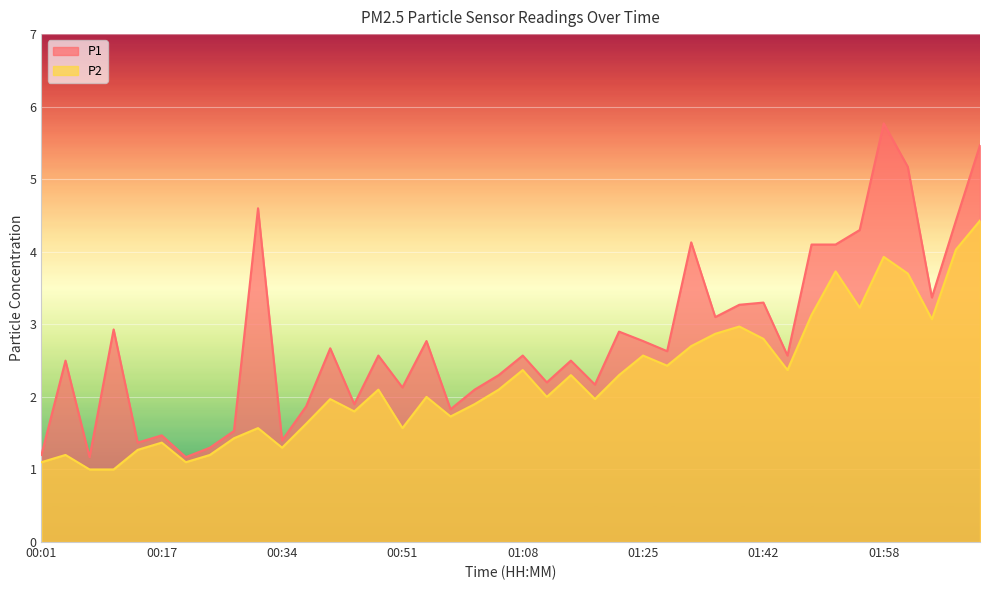

Where does the P1 series first go above 2?

00:04